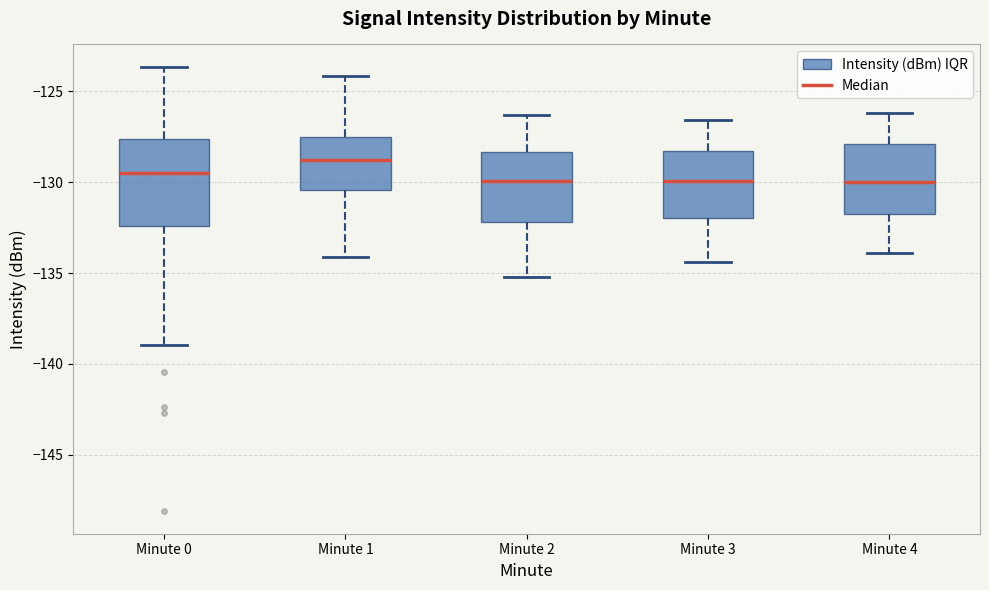

Which box is the tallest, from its lower edge to its upper edge?

Minute 0